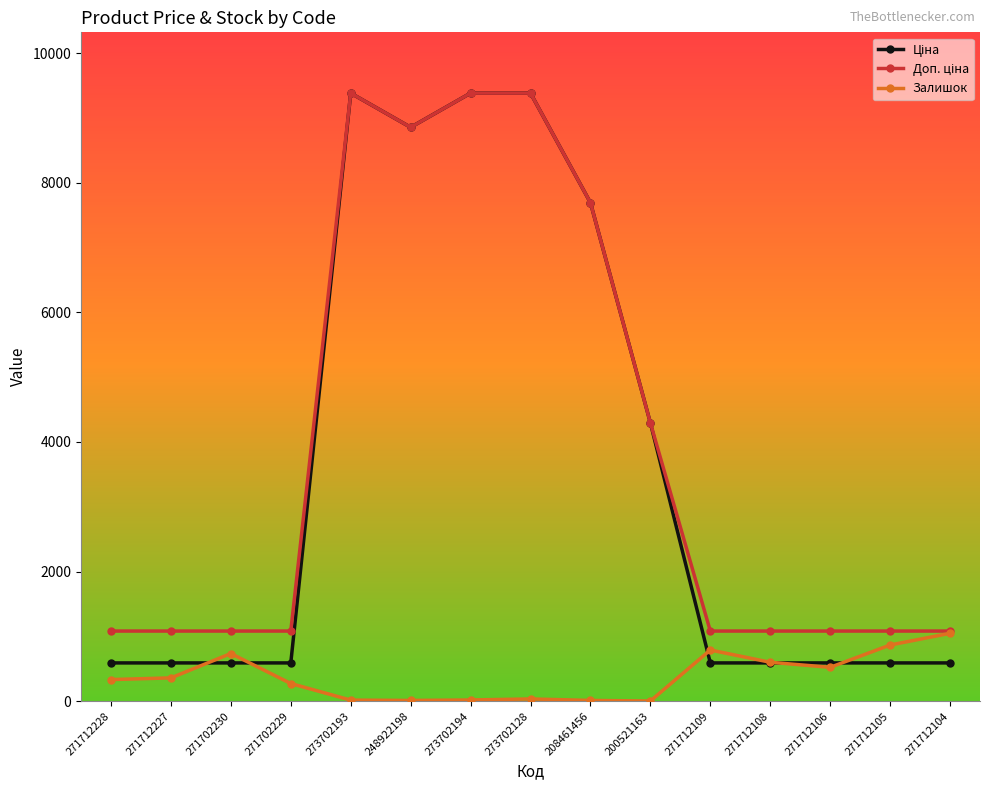

What is the maximum value shown in the chart?

9384.0